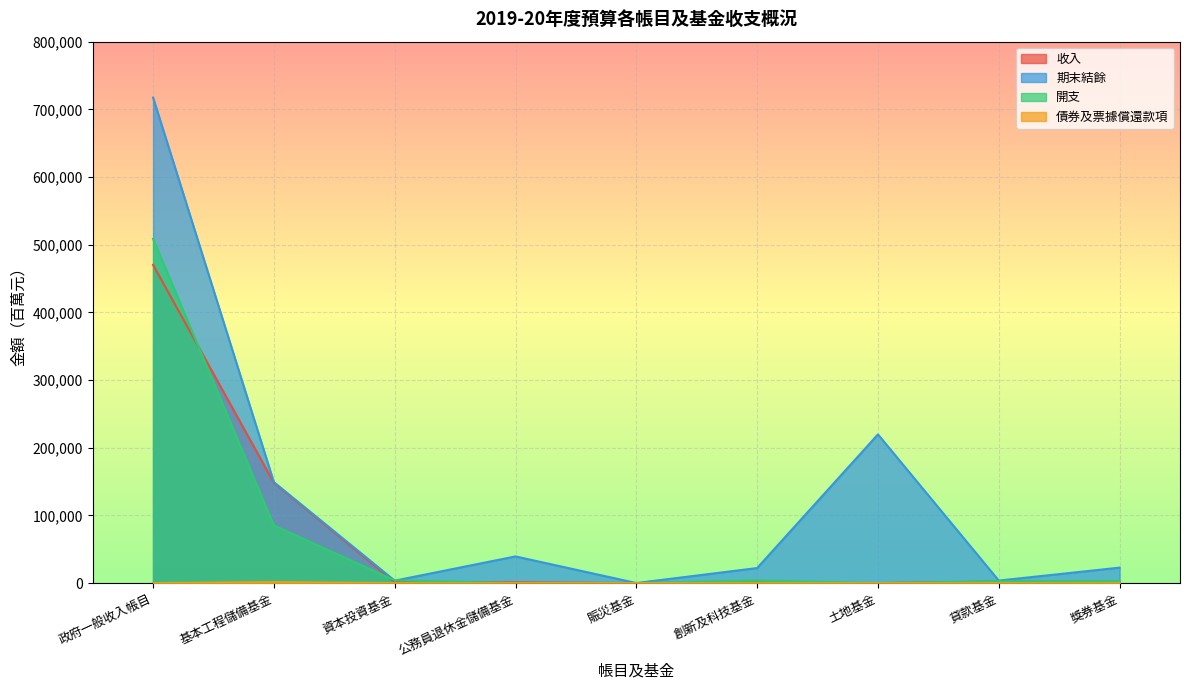

What is the approximate value of 期末結餘 at 獎券基金, to the nearest 50?

22850